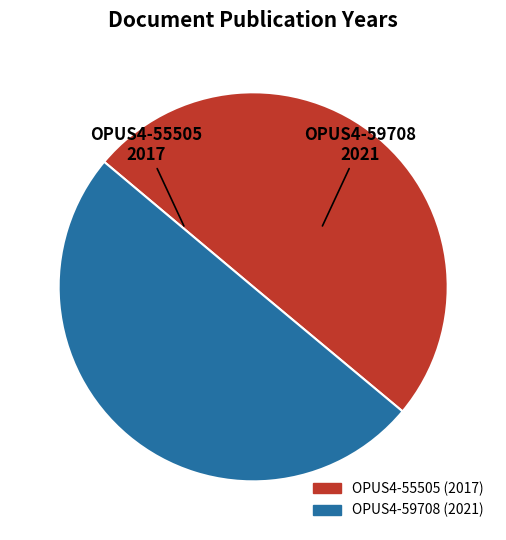

Is it true that OPUS4-59708 is 50% of the pie?

True